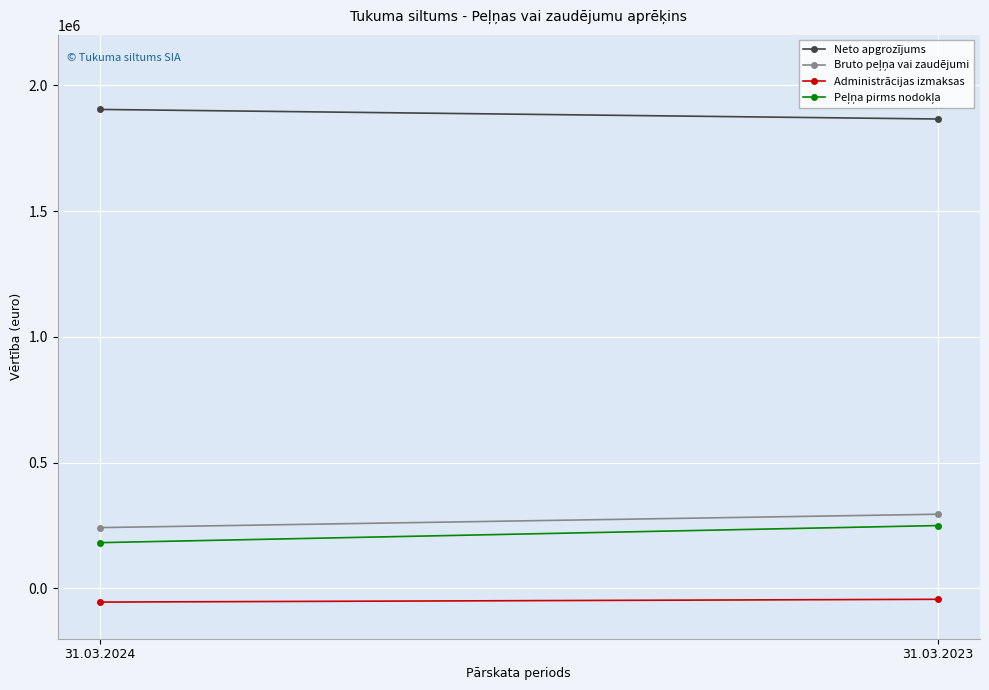

True or false: Neto apgrozījums has a value of 1903750 at 31.03.2024.

True